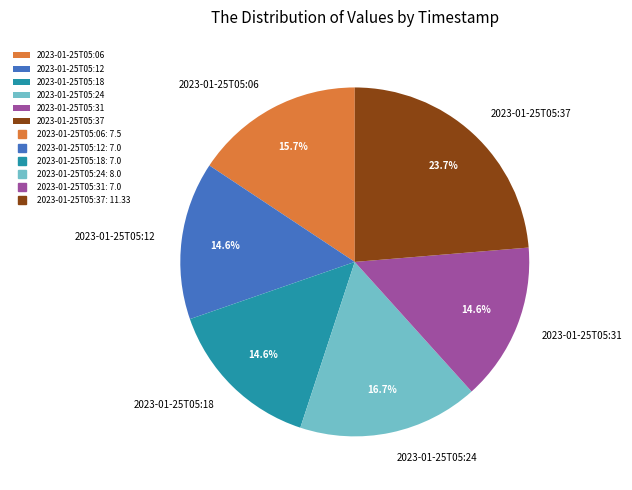

Is it true that 2023-01-25T05:06 is 16% of the pie?

True